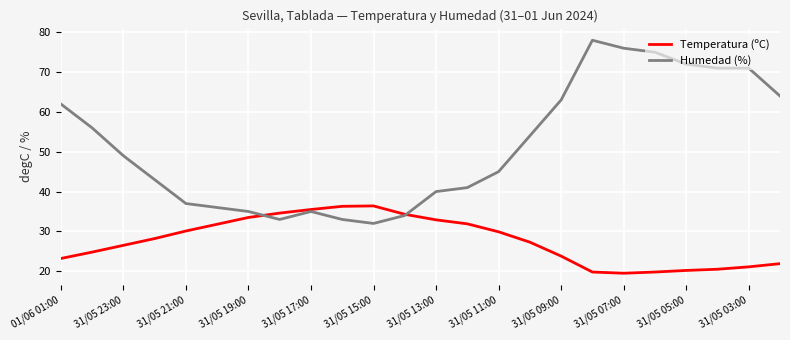

What is the highest value of the Temperatura (ºC) series?

36.4